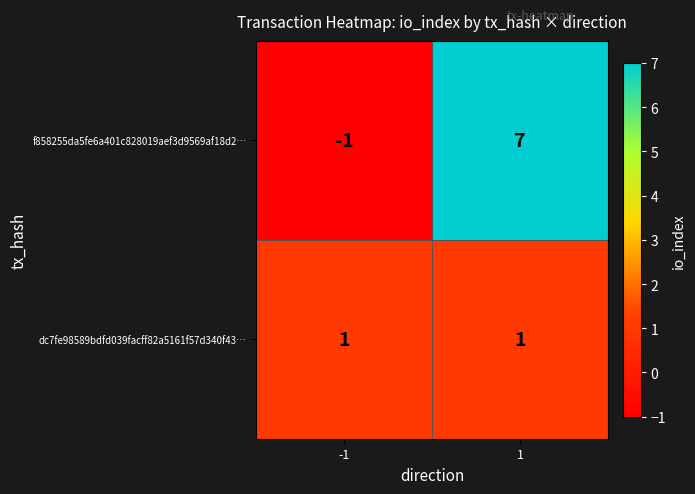

What is the smallest value displayed?

-1